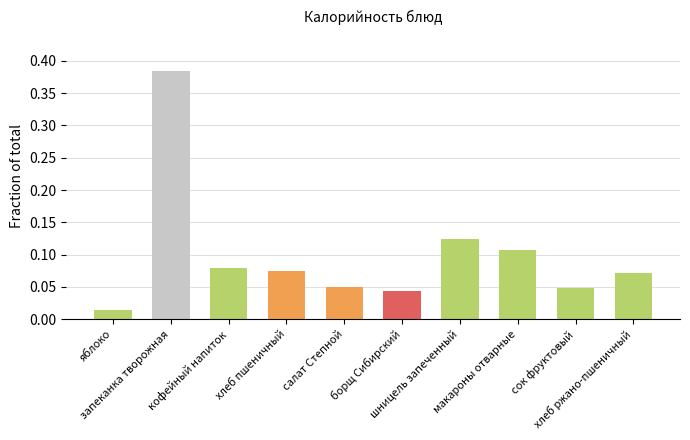

Reading left to right, list all the values displayed in this chart.

0.0	0.4	0.1	0.1	0.0	0.0	0.1	0.1	0.0	0.1